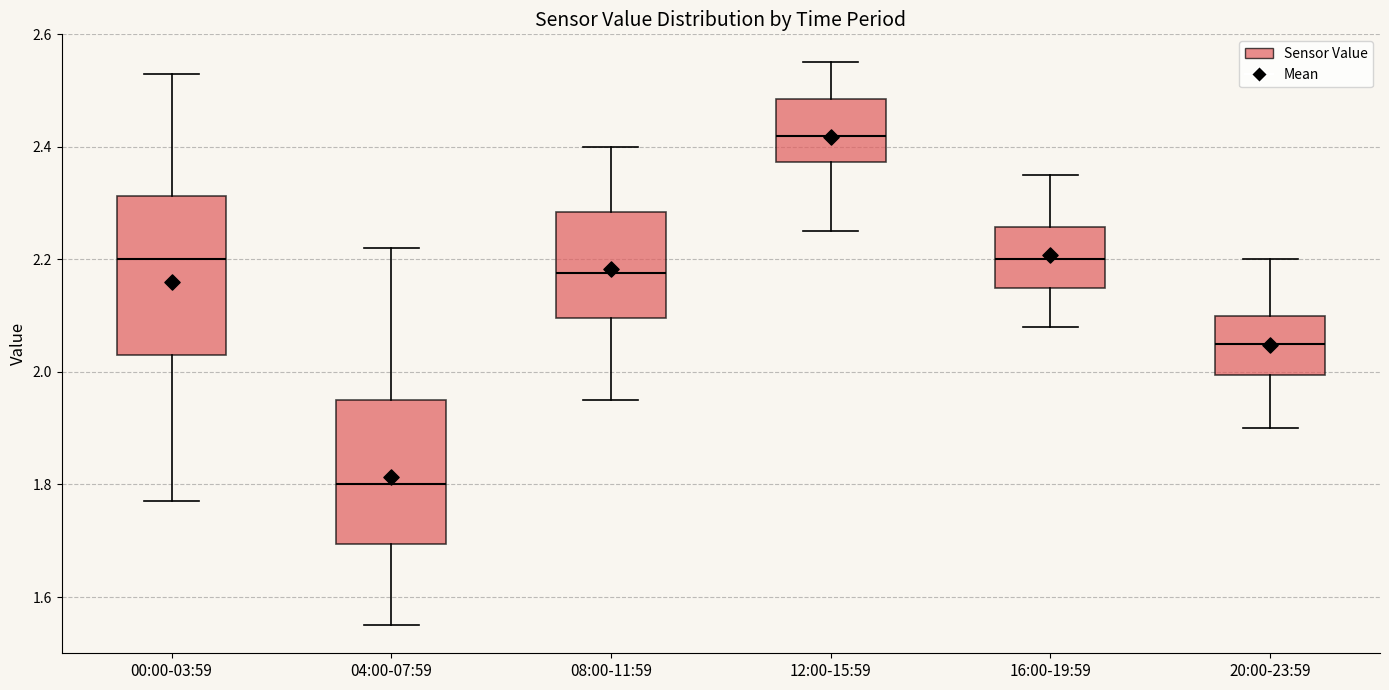

Where is the upper edge of the box for 00:00-03:59 on the y-axis? The values are not printed on the chart, so give them approximately, as read against the axis.

2.32